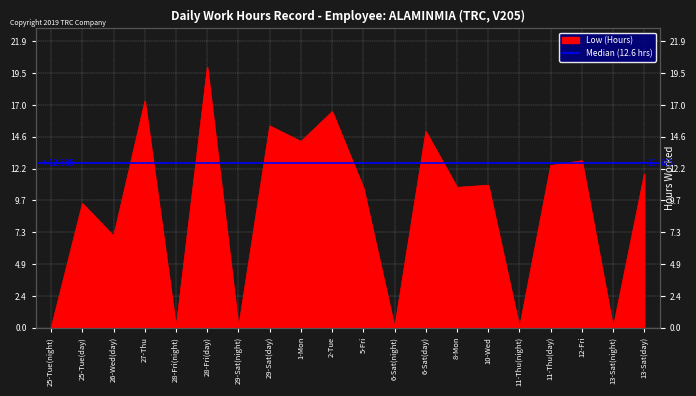

What is the label of the 11th point from the left?

5-Fri